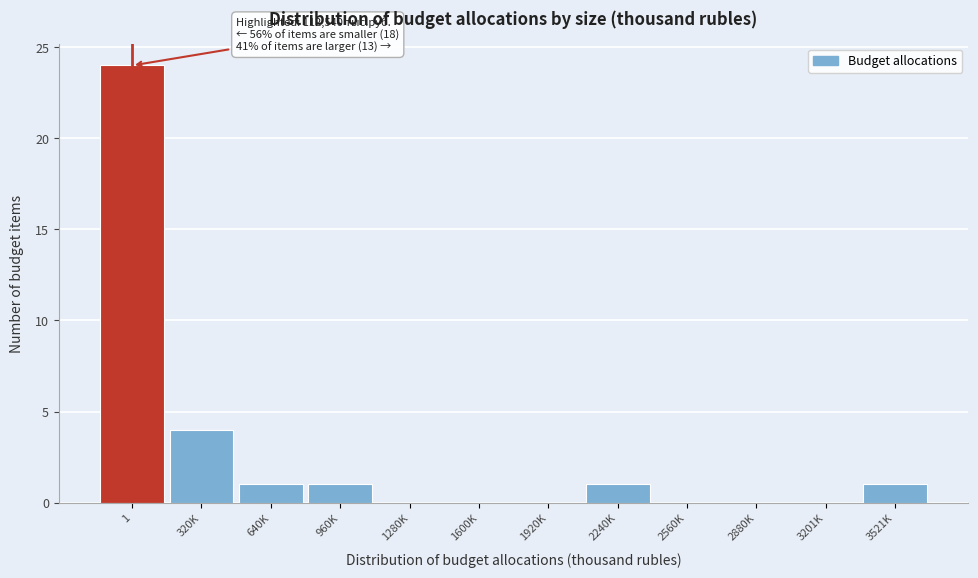

Reading right to left, list all the values displayed in this chart.

3521K=1	3201K=0	2880K=0	2560K=0	2240K=1	1920K=0	1600K=0	1280K=0	960K=1	640K=1	320K=4	1=24